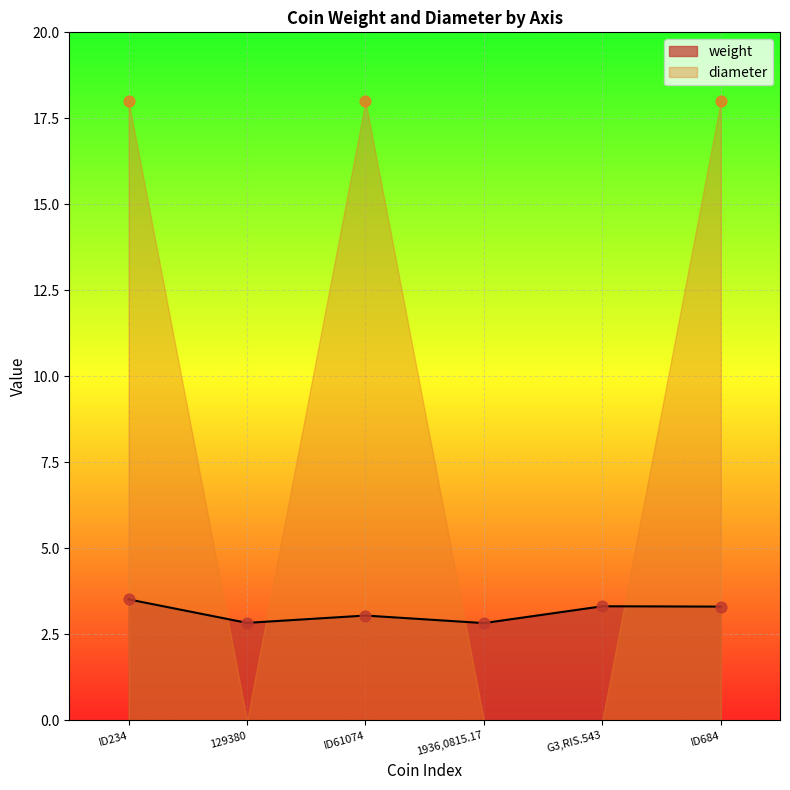

Between 129380 and ID684, which is larger?

ID684